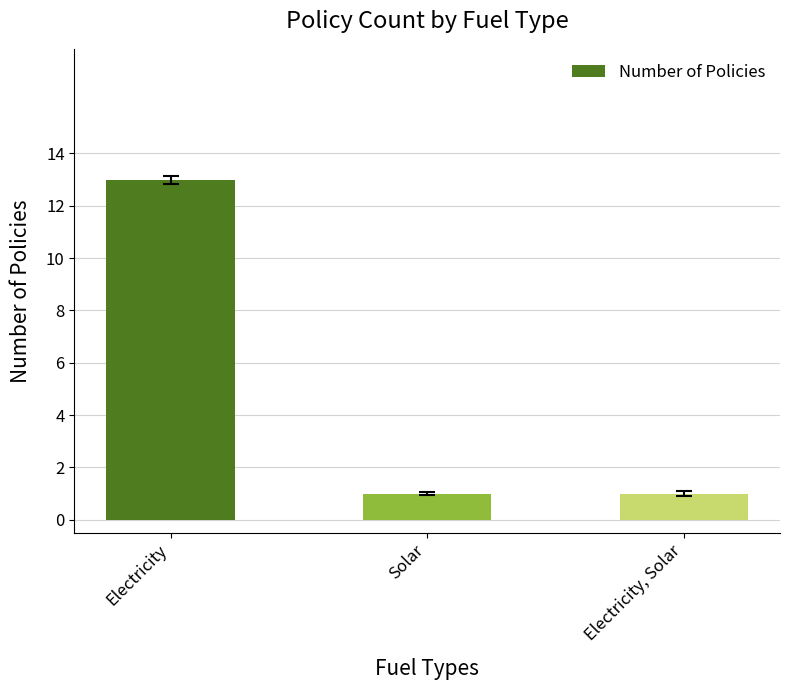

What is the change in value from Electricity to Electricity, Solar?

-12